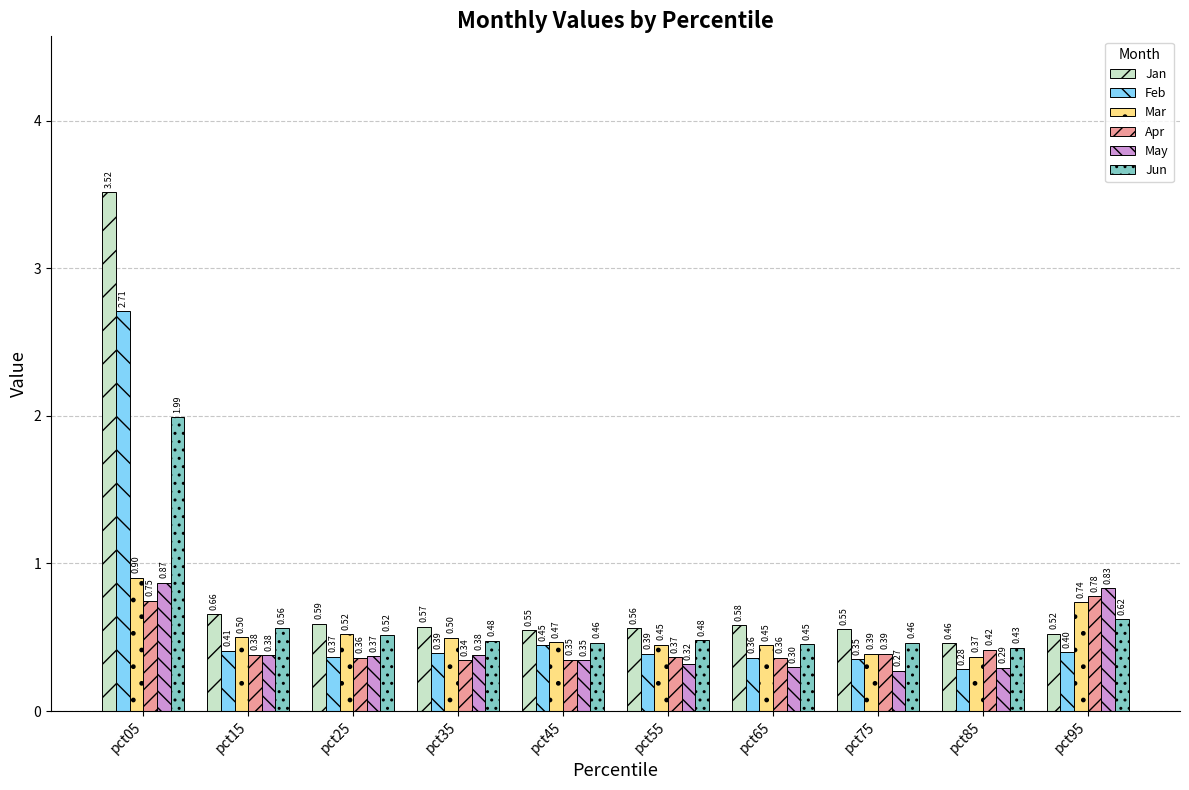

How many Jun values are between 0 and 1?

9